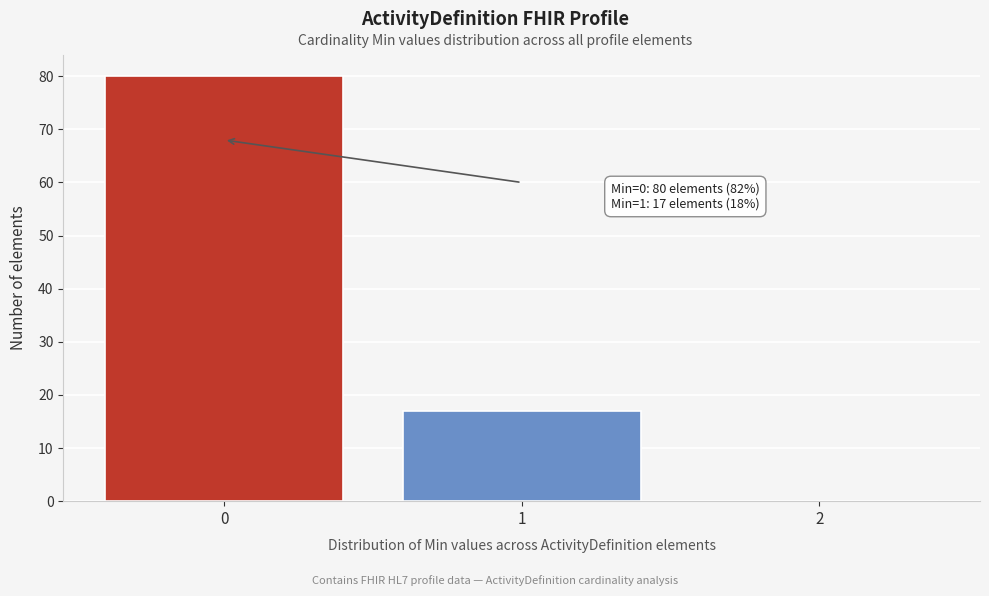

Which range on the x-axis has the tallest bar?

-0.5 to 0.5